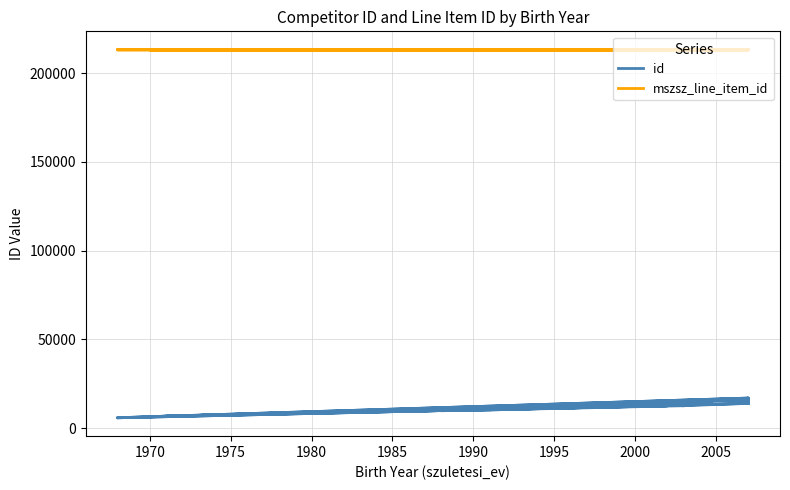

True or false: id and mszsz_line_item_id cross at least once.

False